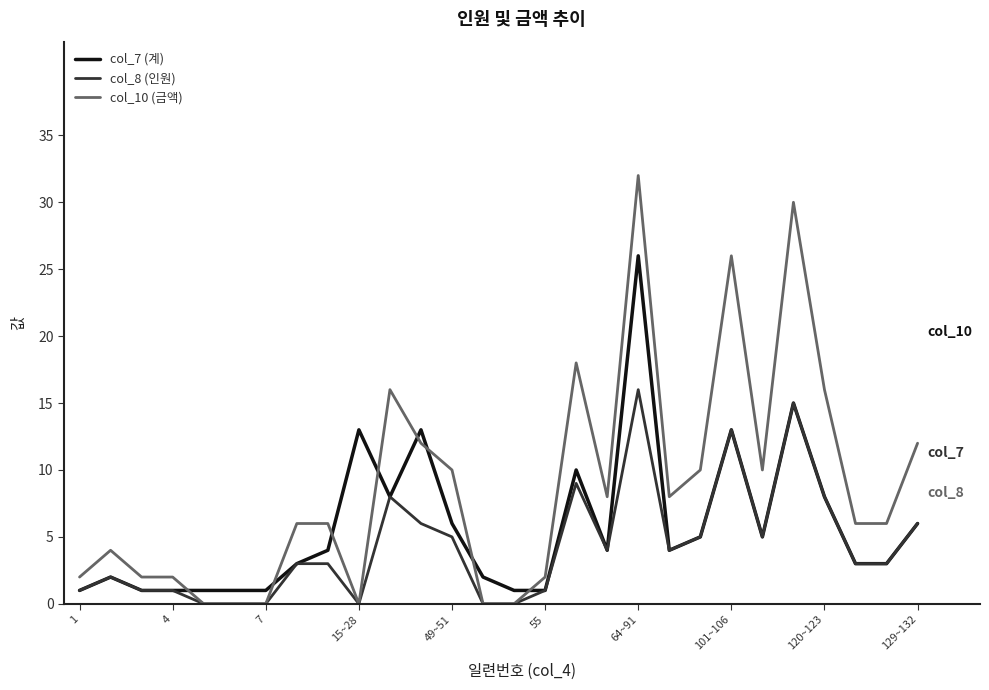

Rank the series by their maximum value, from lowest to highest.

col_8 (인원), col_7 (계), col_10 (금액)